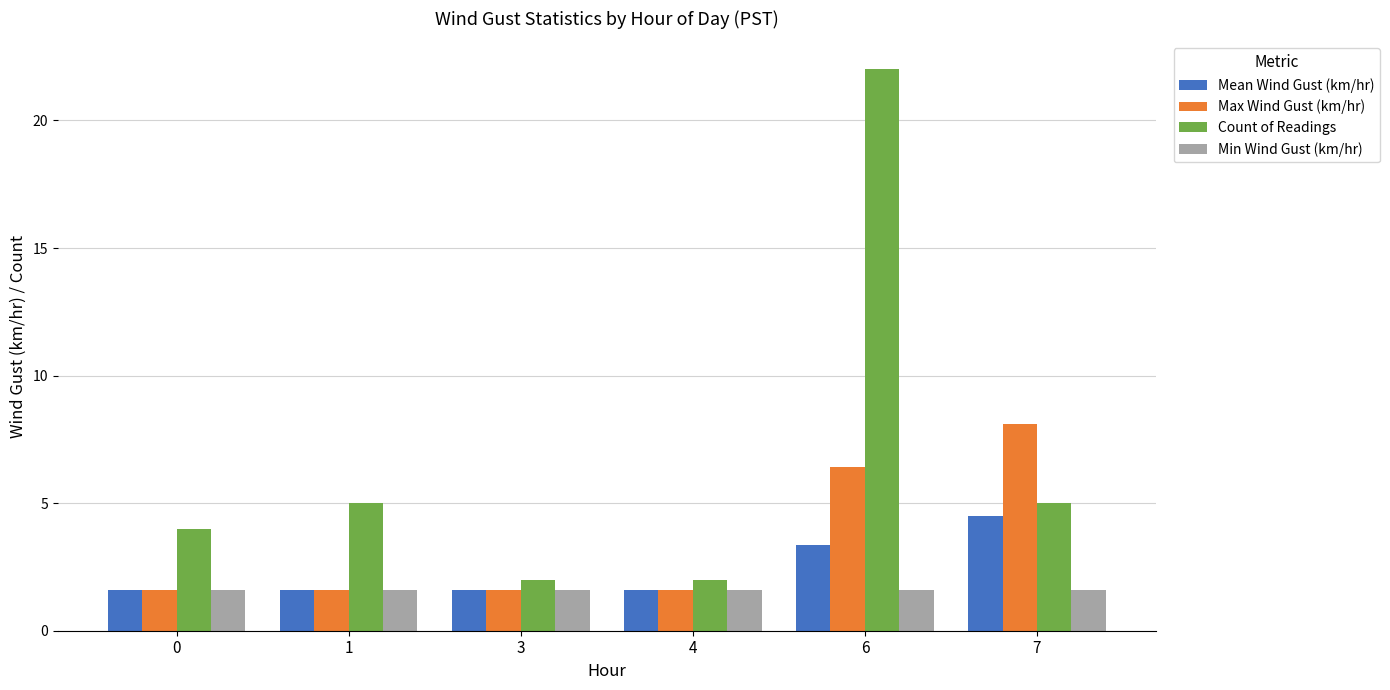

Is it true that Count of Readings equals 2.0 at 3?

True